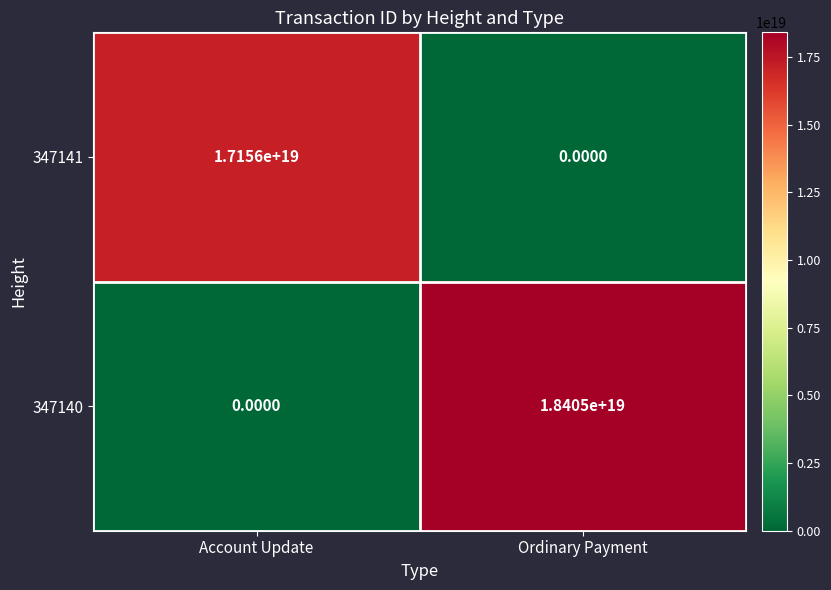

Which series changed the most between Account Update and Ordinary Payment?

347140